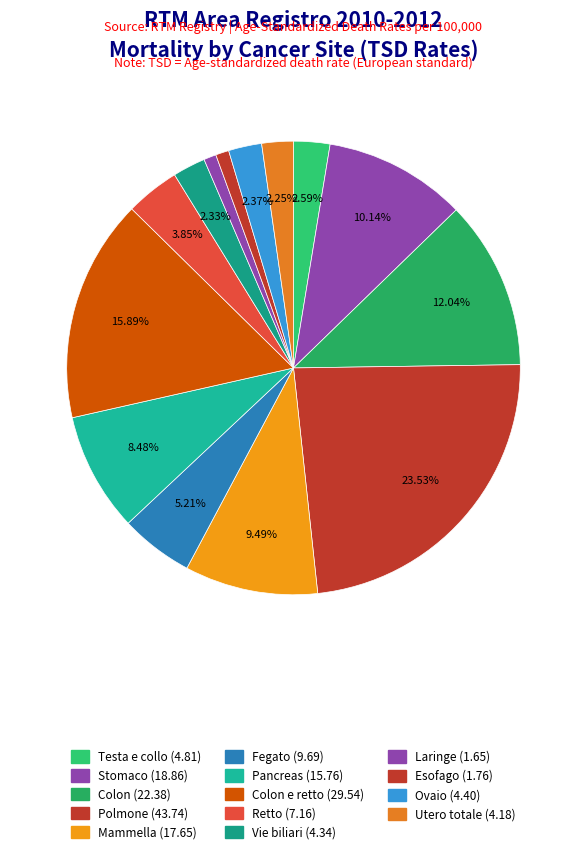

Count the number of slices in the pie.

14